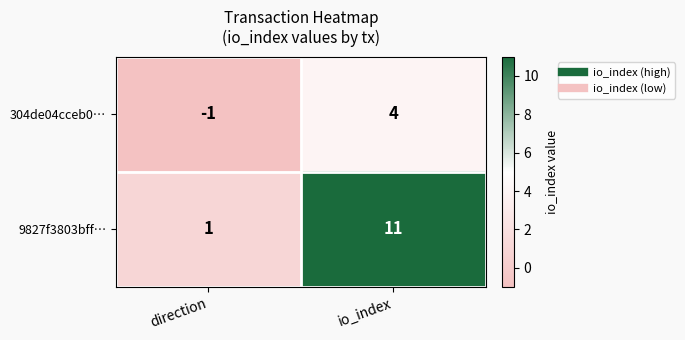

Rank the series by their maximum value, from lowest to highest.

304de04cceb0…, 9827f3803bff…